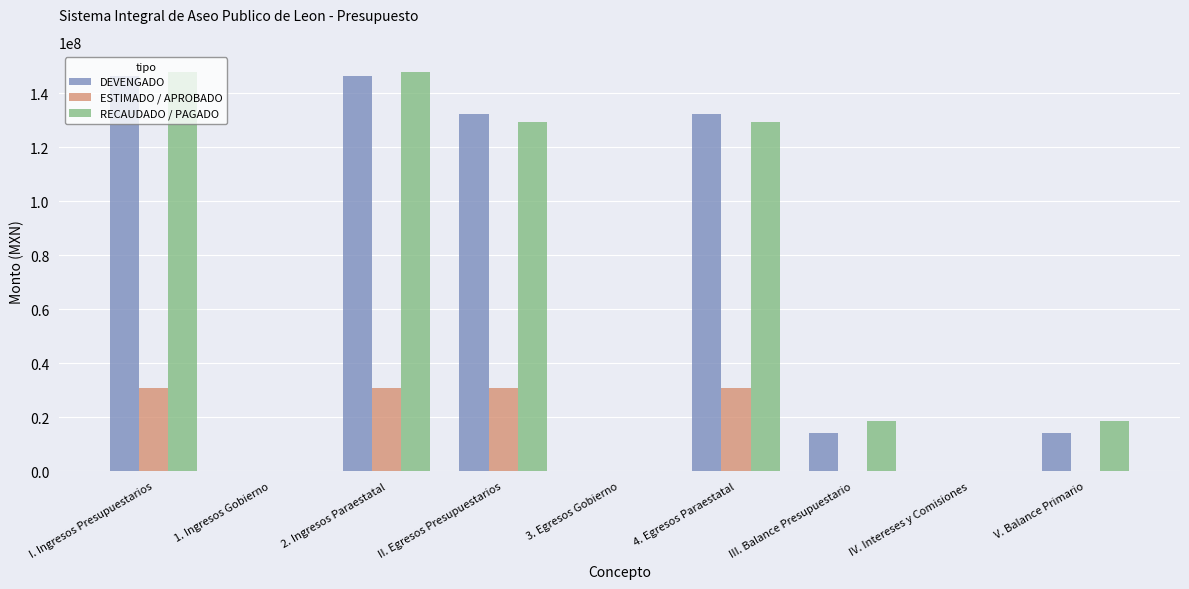

How many values in the RECAUDADO / PAGADO series exceed 18751839?

6